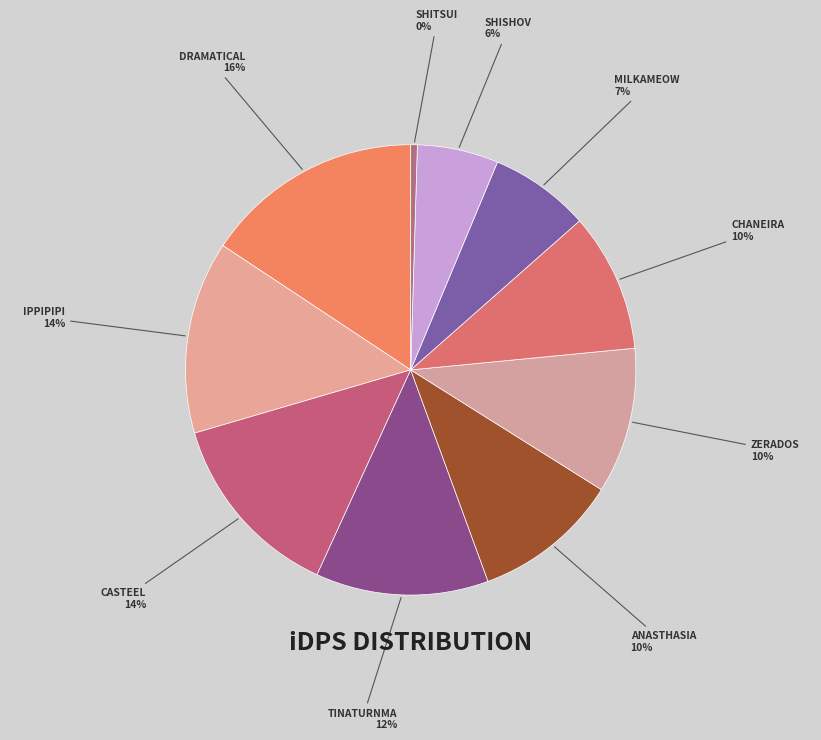

Is there a majority slice in this chart?

No